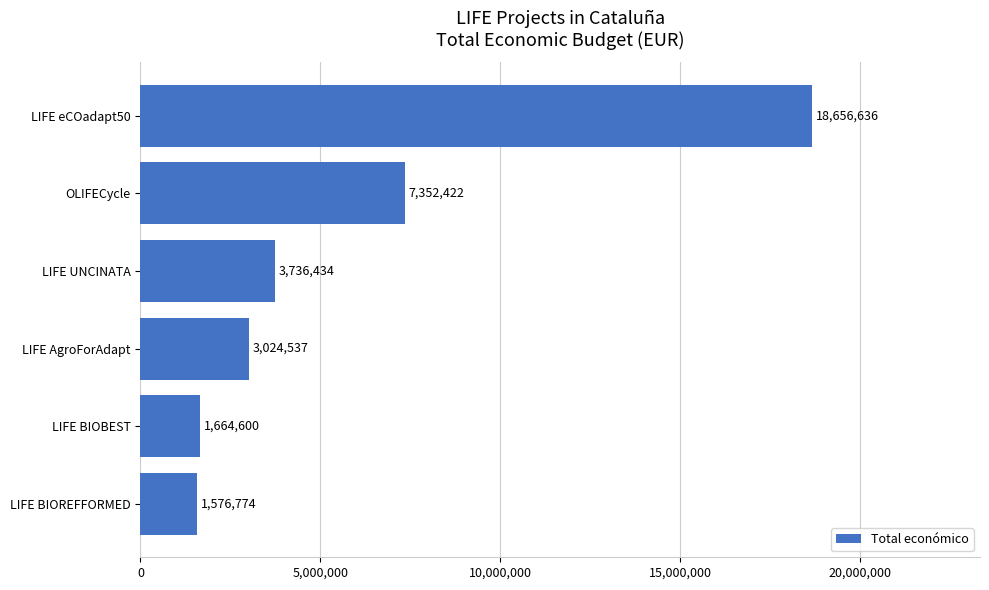

How many categories are shown in the chart?

6